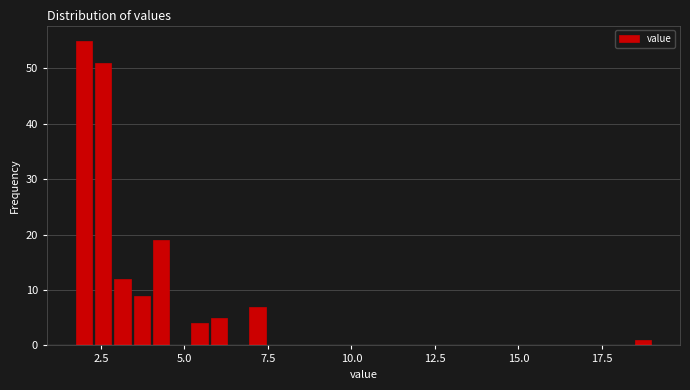

Around what value on the x-axis is the tallest bar? Give the approximate position of its centre, as read against the axis.

2.0